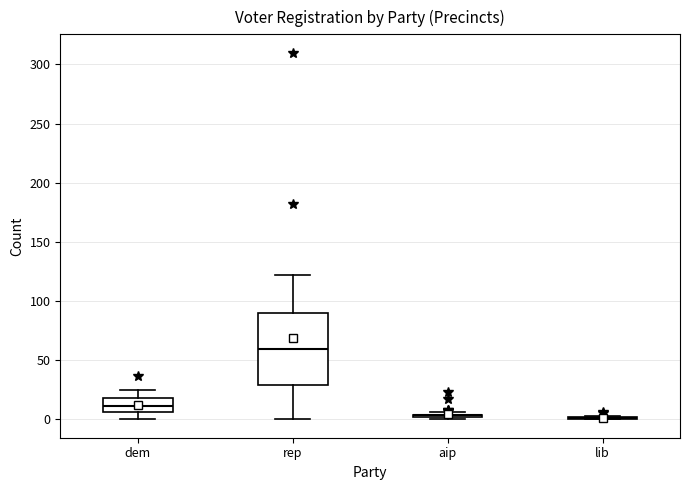

Reading left to right, read every box against the y-axis: the position of its median line, the range the box covers, and the ends of its whiskers. The values are not printed on the chart, so give them approximately, as read against the axis.

dem: median 10, box 5 to 20, whiskers 0 to 25
rep: median 60, box 30 to 90, whiskers 0 to 120
aip: box collapsed to a line at 5, whiskers 0 to 5
lib: box collapsed to a line at 0, whiskers 0 to 5